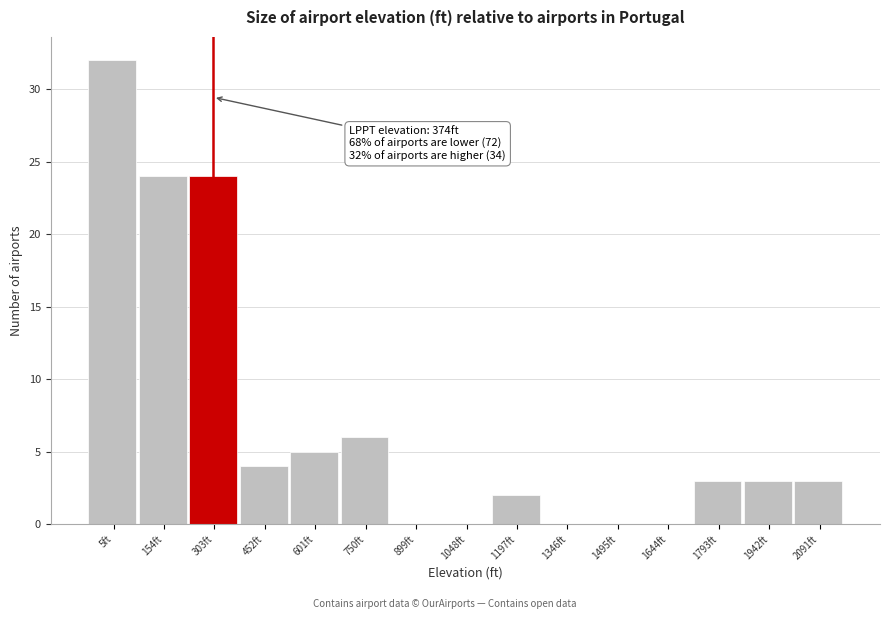

Reading right to left, list all the values displayed in this chart.

2091ft=3	1942ft=3	1793ft=3	1644ft=0	1495ft=0	1346ft=0	1197ft=2	1048ft=0	899ft=0	750ft=6	601ft=5	452ft=4	303ft=24	154ft=24	5ft=32